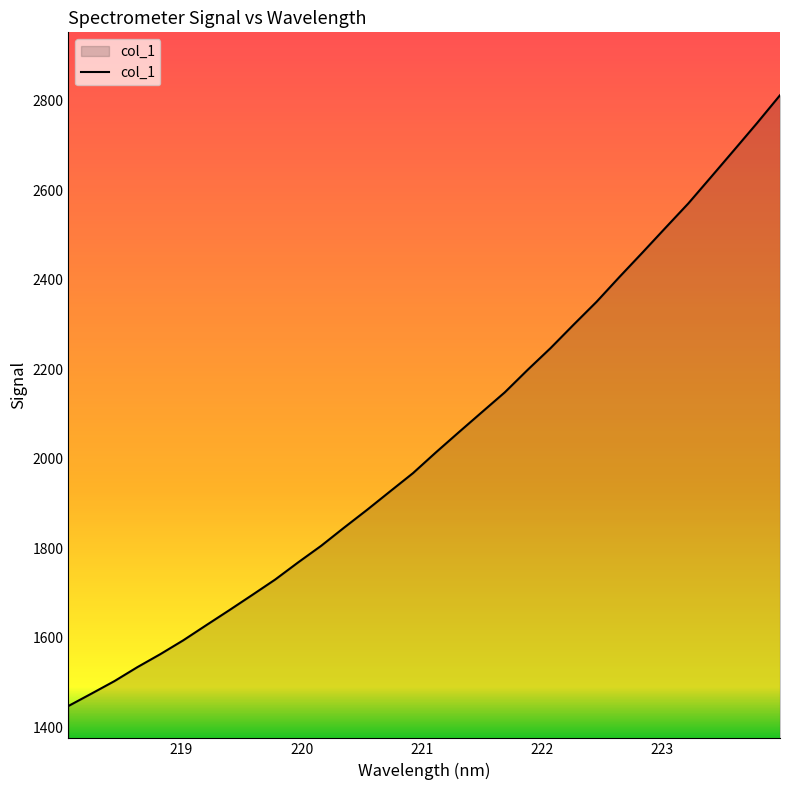

What is the smallest value displayed?

1447.4